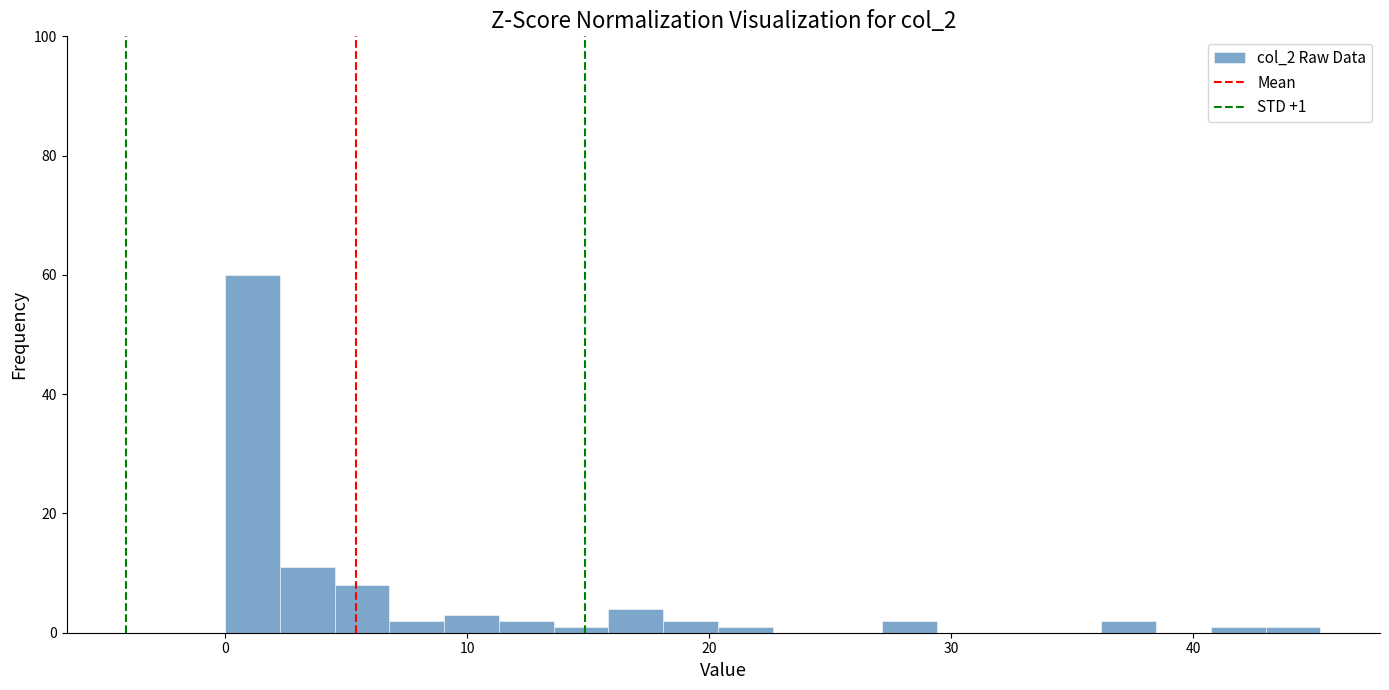

Read against the x-axis, roughly where is the centre of the tallest bar?

1